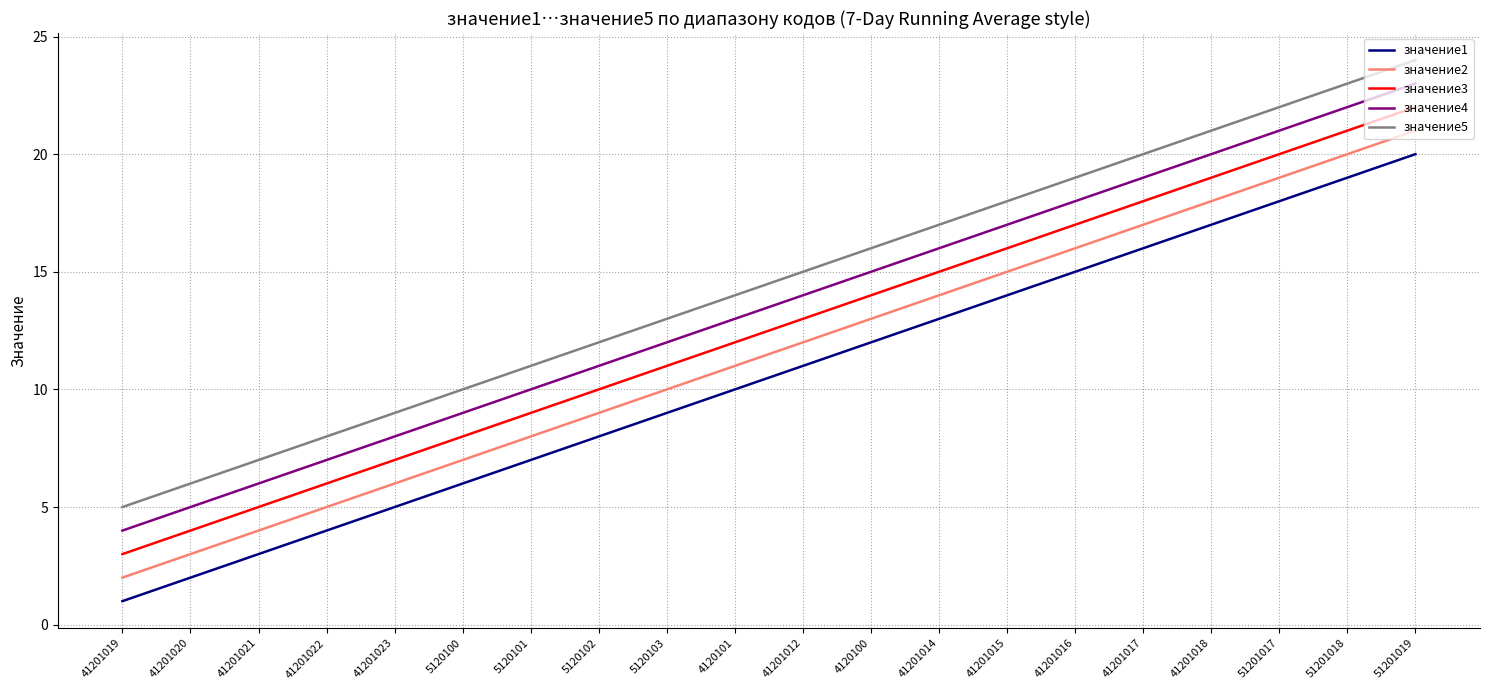

What position from the left is 5120100?

6